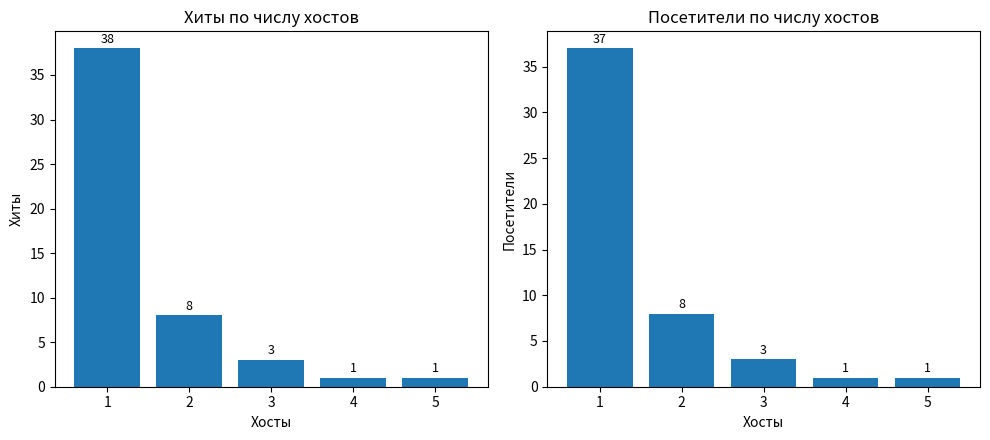

What is the minimum value shown in the chart?

1